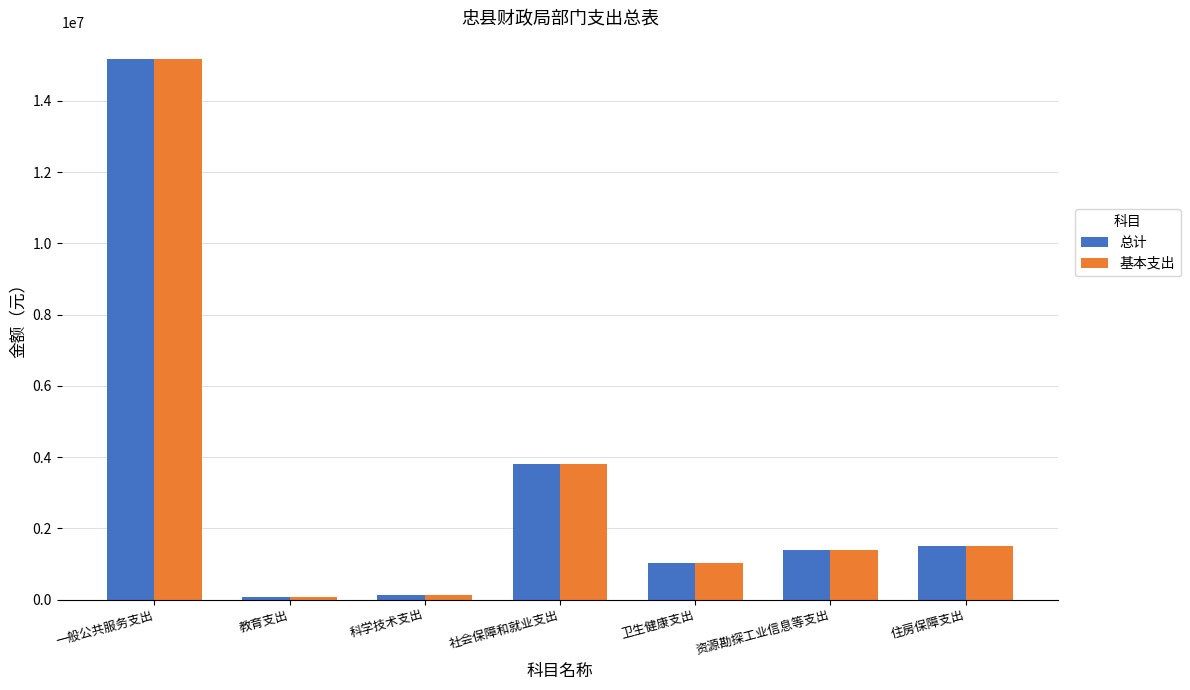

What are all the series names shown in the legend?

总计, 基本支出